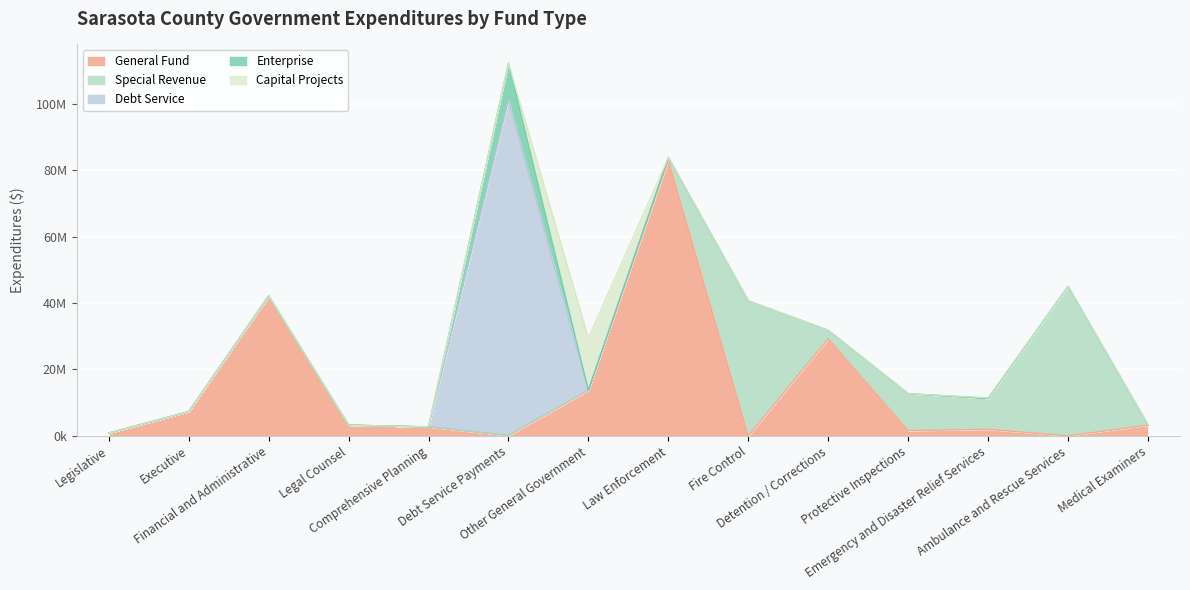

What is the greatest value displayed?

100974690